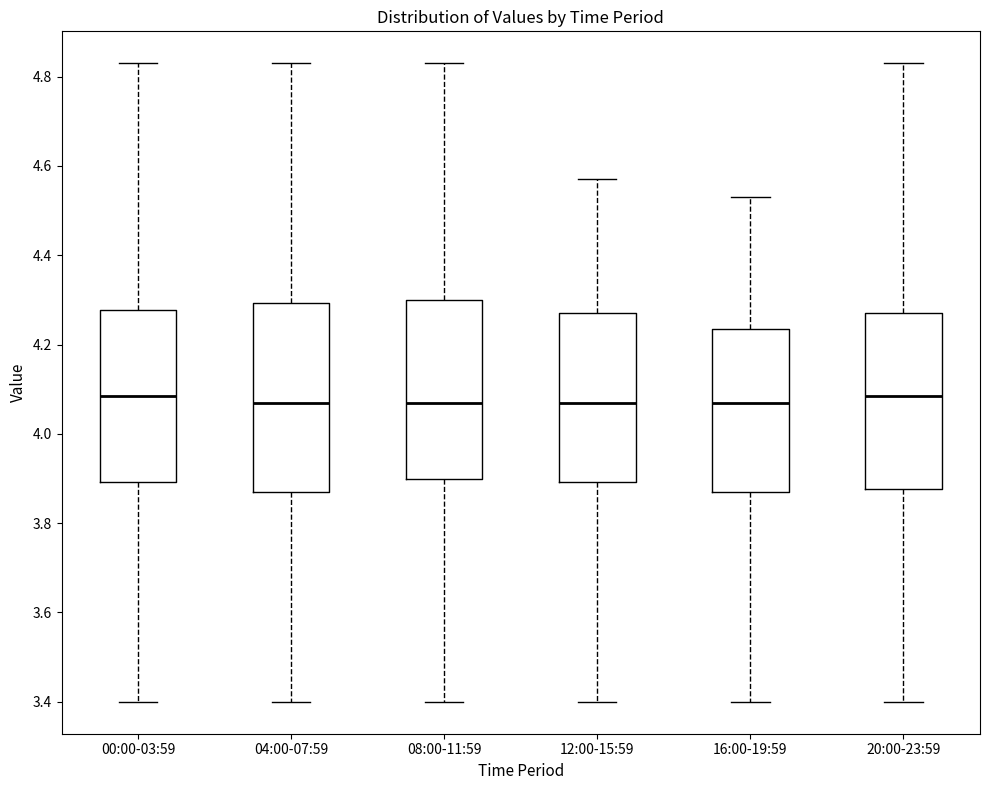

Comparing the boxes themselves (not the whiskers), which one is the tallest?

04:00-07:59